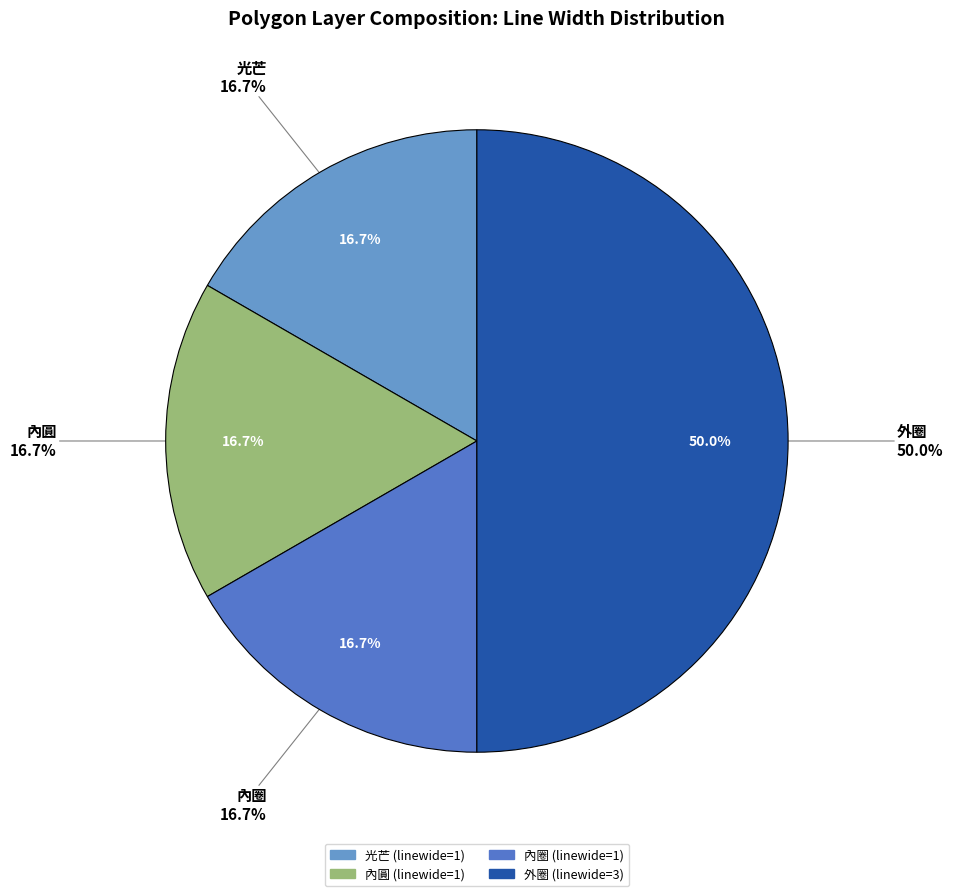

What percentage is the 內圓 slice, to the nearest percent?

17%